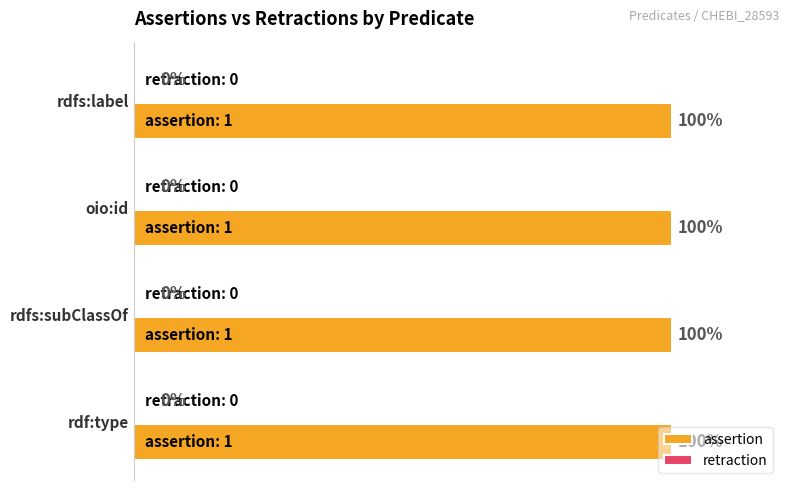

Which series has the largest range (max minus min)?

assertion